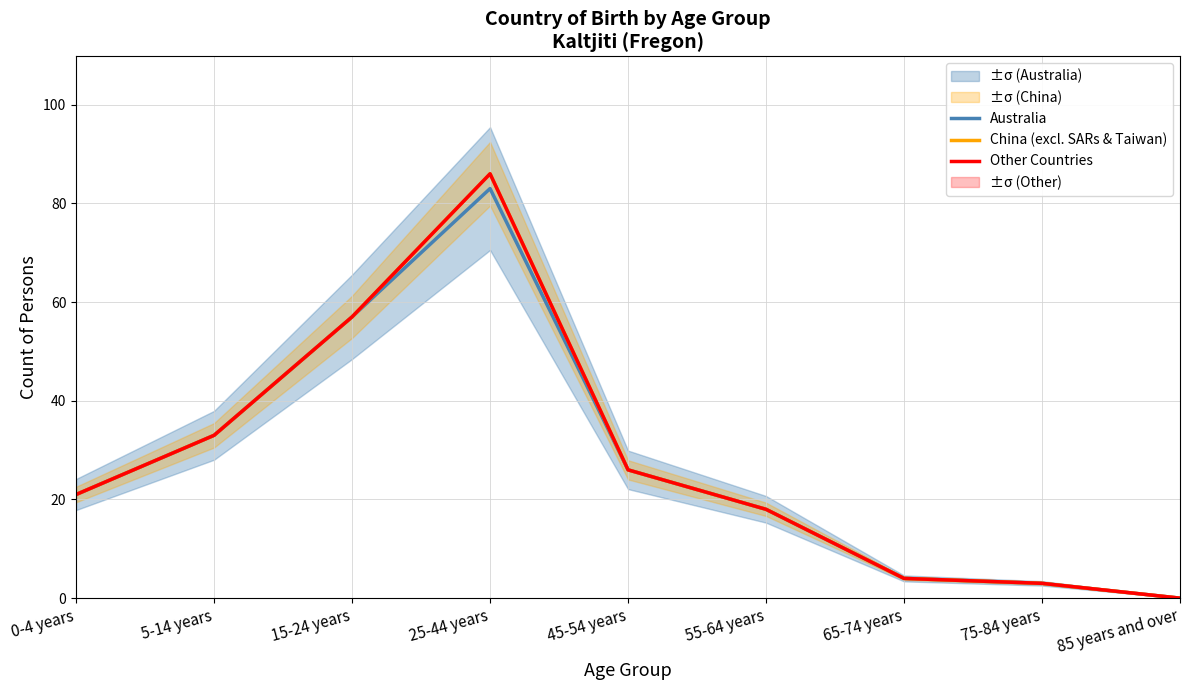

Rank the series by their maximum value, from highest to lowest.

China (excl. SARs & Taiwan), Other Countries, Australia